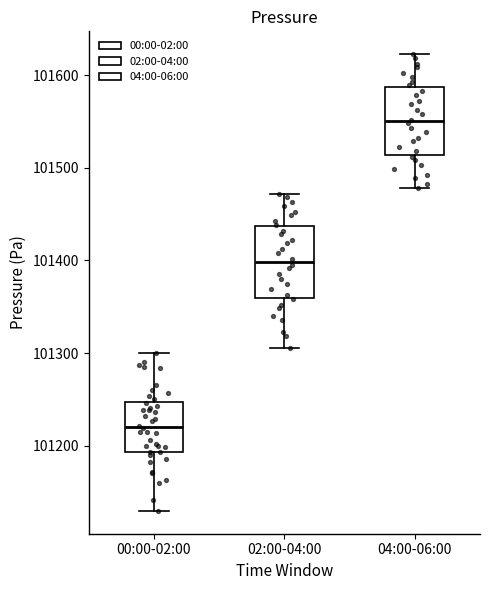

Reading left to right, transcribe this box plot: for each box, give where its median line is, the range the box spans, and where its two whiskers end, as read against the y-axis. The values are not printed on the chart, so give them approximately, as read against the axis.

00:00-02:00: median 101220, box 101190 to 101250, whiskers 101130 to 101300
02:00-04:00: median 101400, box 101360 to 101440, whiskers 101310 to 101470
04:00-06:00: median 101550, box 101510 to 101590, whiskers 101480 to 101620